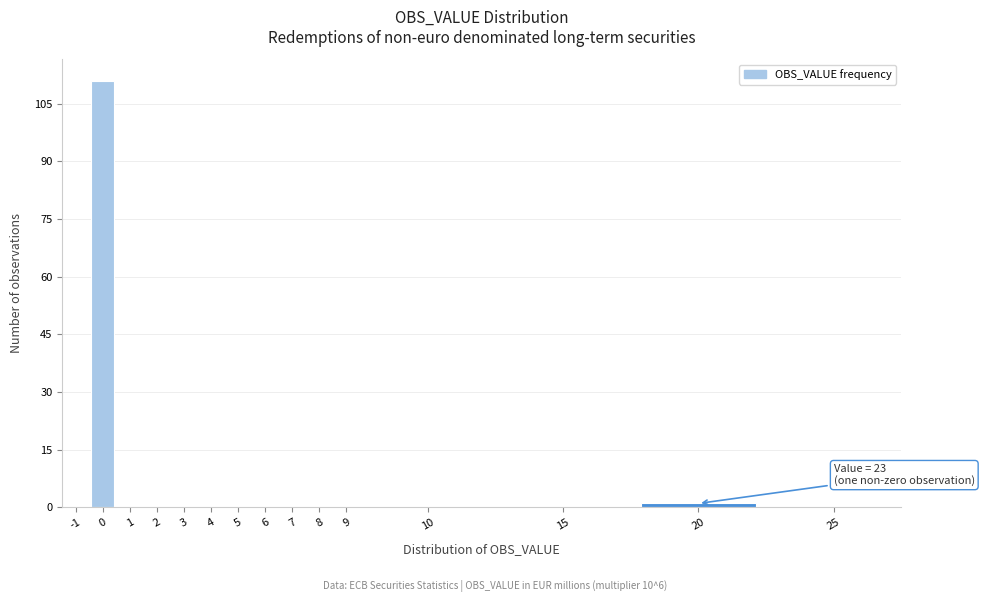

Reading right to left, transcribe all the data shown in this chart.

25=0	20=1	15=0	10=0	9=0	8=0	7=0	6=0	5=0	4=0	3=0	2=0	1=0	0=111	-1=0